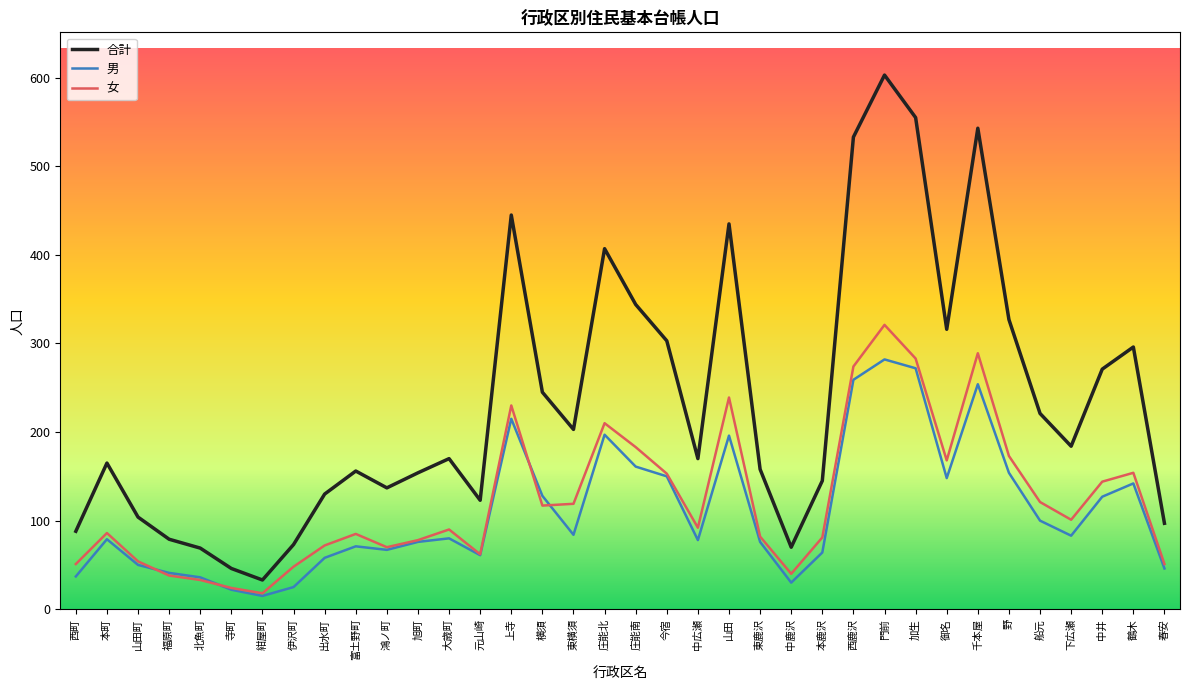

True or false: 女 and 合計 intersect in this chart.

False